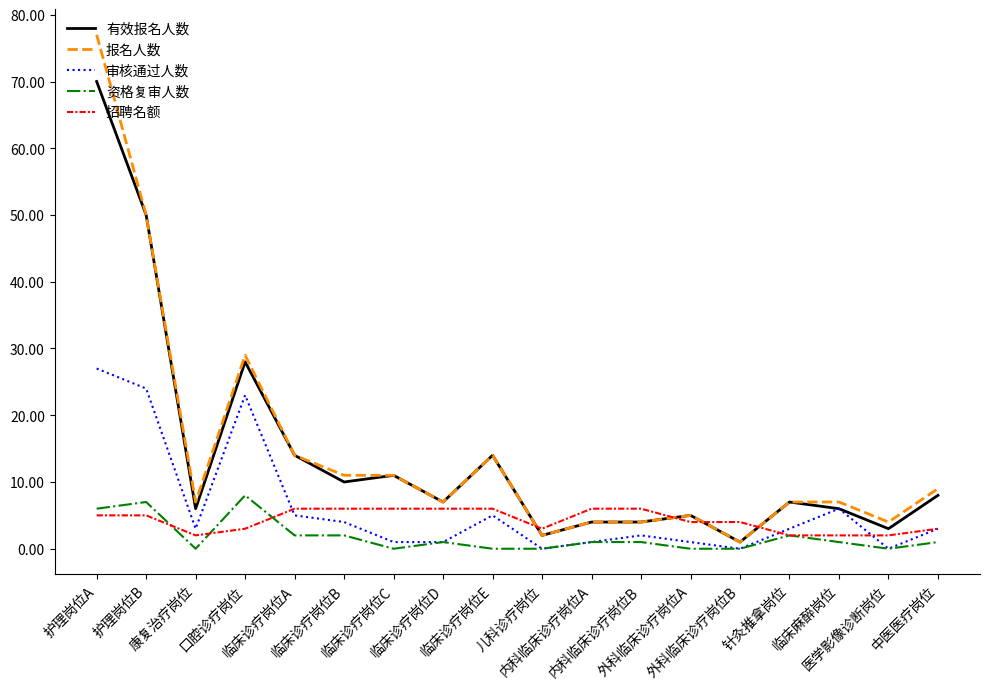

How many lines are shown in the chart?

5